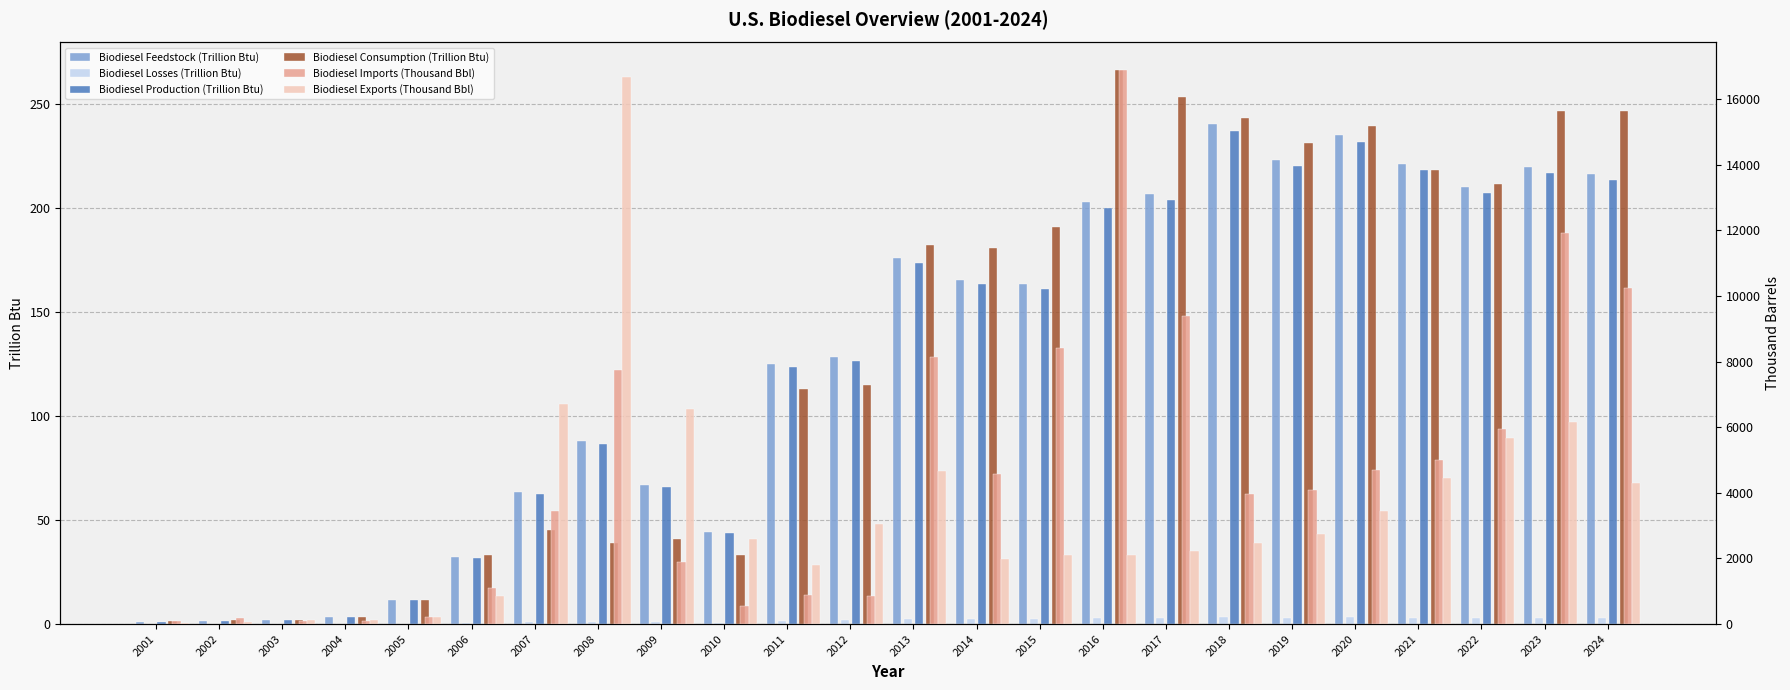

How many data points does each series have?

24